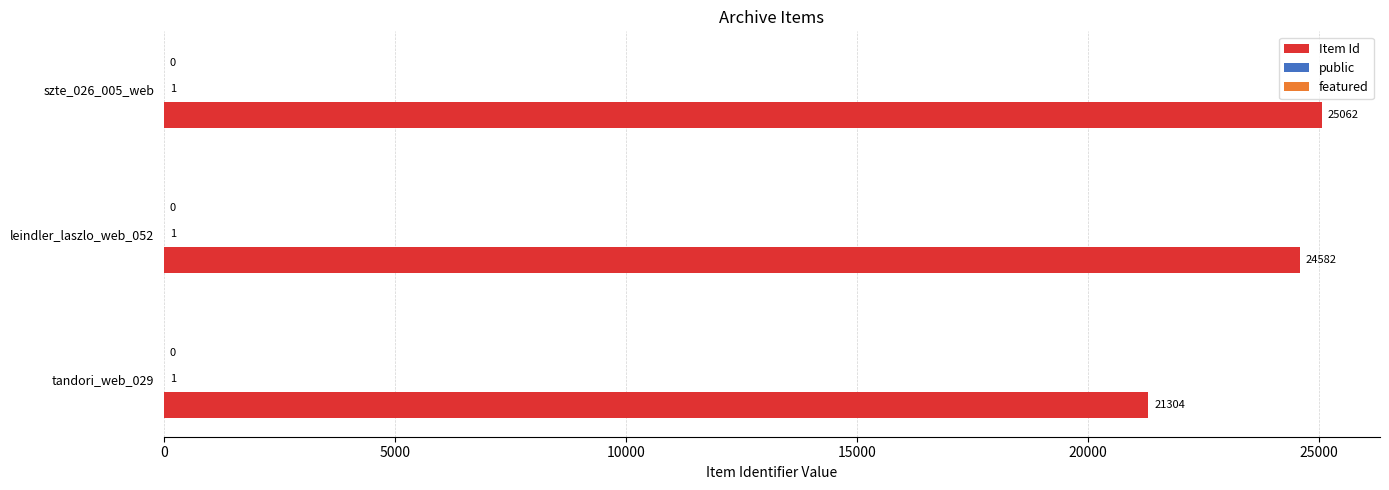

At which category is the sum across all series the highest?

szte_026_005_web